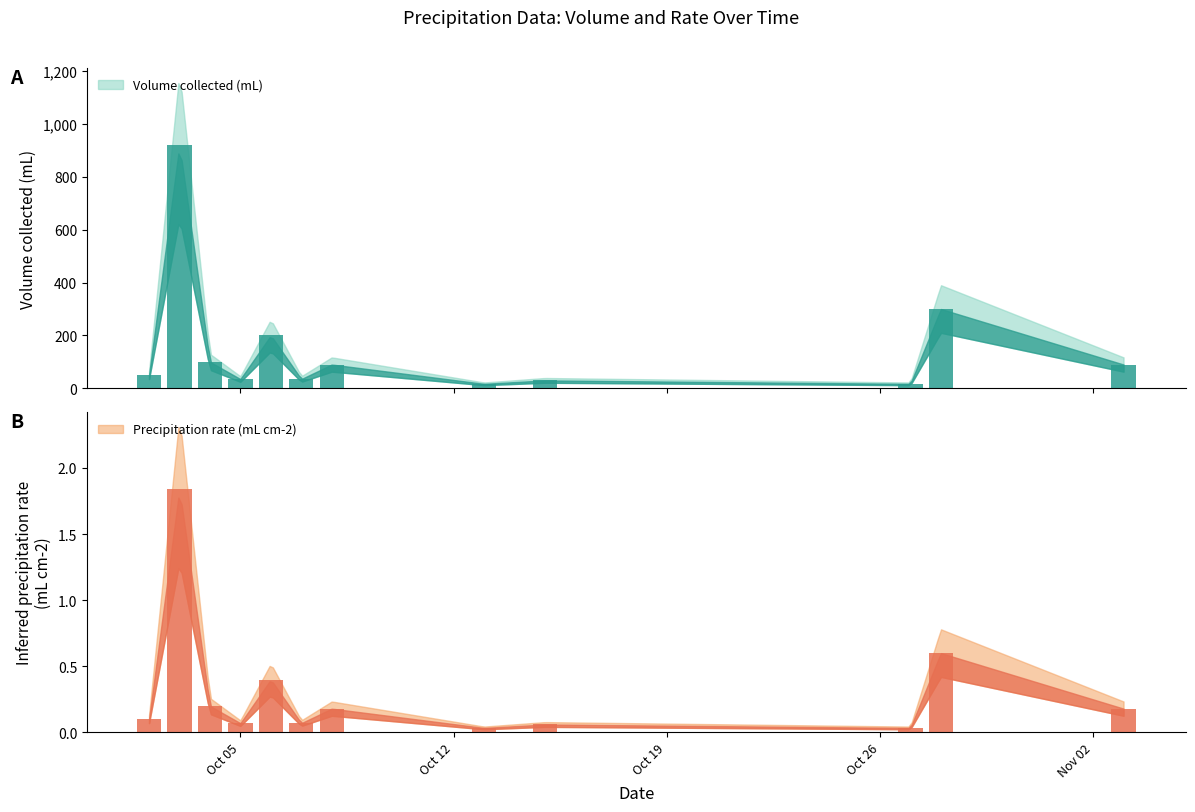

How many bars are there in total?

24